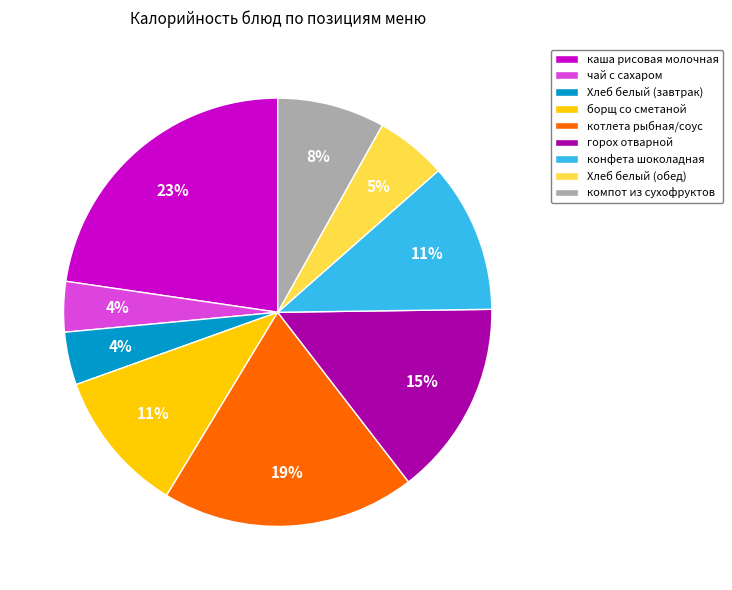

How many slices are in this pie chart?

9